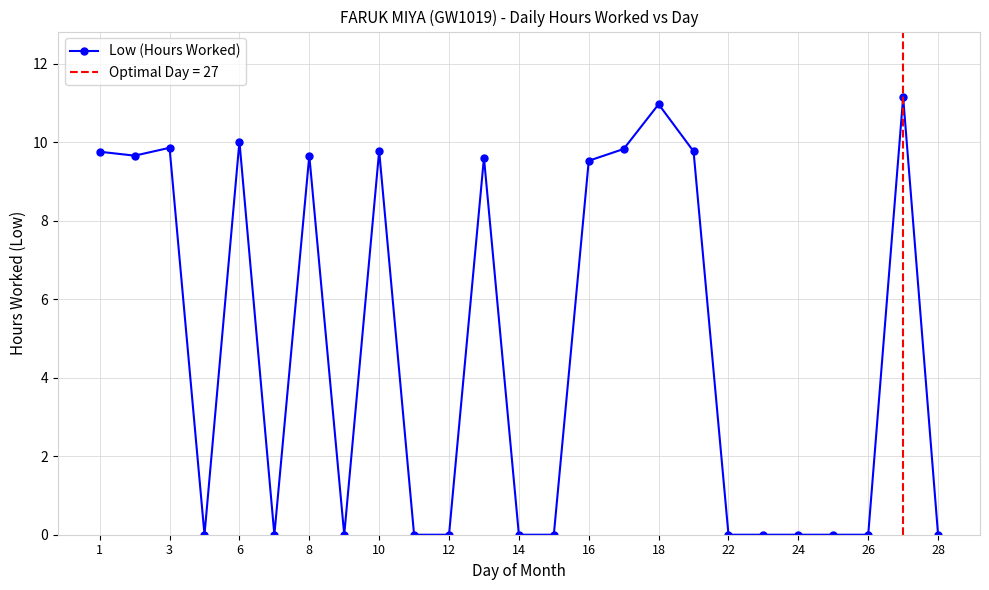

The Low (Hours Worked) series shows 3.7 at 8. True or false?

False